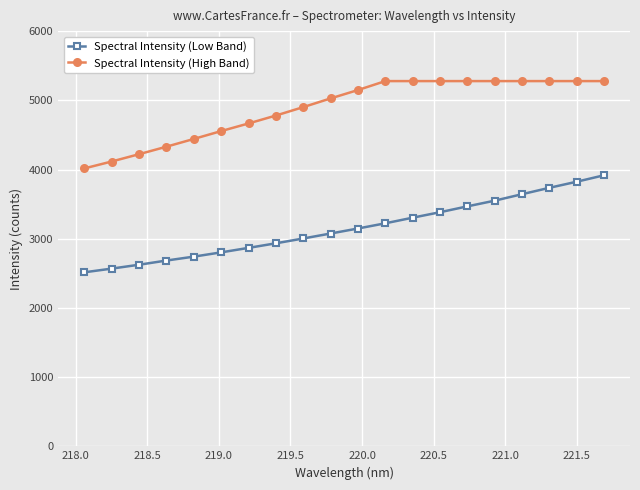

Which series has the largest total across all categories?

Spectral Intensity (High Band)